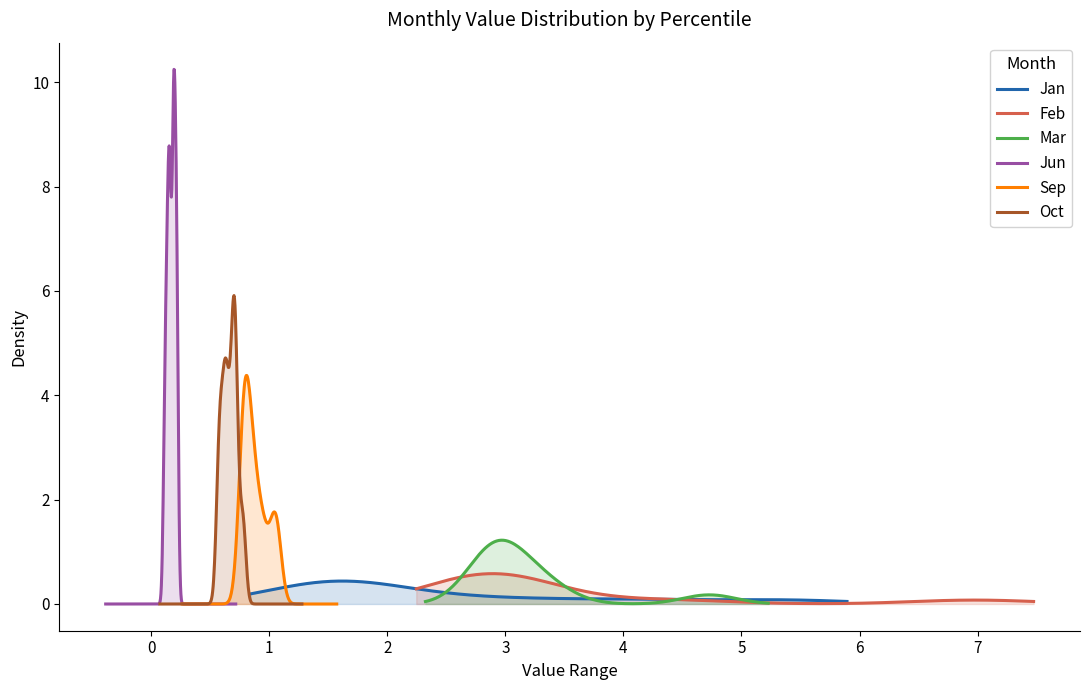

Reading right to left, extract all data points from this chart.

Jan: pct95=1.3	pct85=1.5	pct75=1.5	pct65=1.5	pct55=1.7	pct45=1.9	pct35=2.4	pct25=3.2	pct15=4.2	pct05=5.4
Feb: pct95=2.7	pct85=2.8	pct75=2.9	pct65=2.9	pct55=2.9	pct45=2.7	pct35=2.9	pct25=3.2	pct15=4.4	pct05=7.0
Mar: pct95=3.4	pct85=3.1	pct75=3.0	pct65=3.0	pct55=2.9	pct45=2.9	pct35=2.8	pct25=2.9	pct15=3.2	pct05=4.7
Jun: pct95=0.1	pct85=0.2	pct75=0.2	pct65=0.2	pct55=0.2	pct45=0.2	pct35=0.2	pct25=0.1	pct15=0.1	pct05=0.2
Sep: pct95=0.9	pct85=1.1	pct75=1.0	pct65=0.9	pct55=0.8	pct45=0.8	pct35=0.8	pct25=0.8	pct15=0.8	pct05=1.0
Oct: pct95=0.8	pct85=0.7	pct75=0.7	pct65=0.7	pct55=0.7	pct45=0.7	pct35=0.6	pct25=0.6	pct15=0.6	pct05=0.6